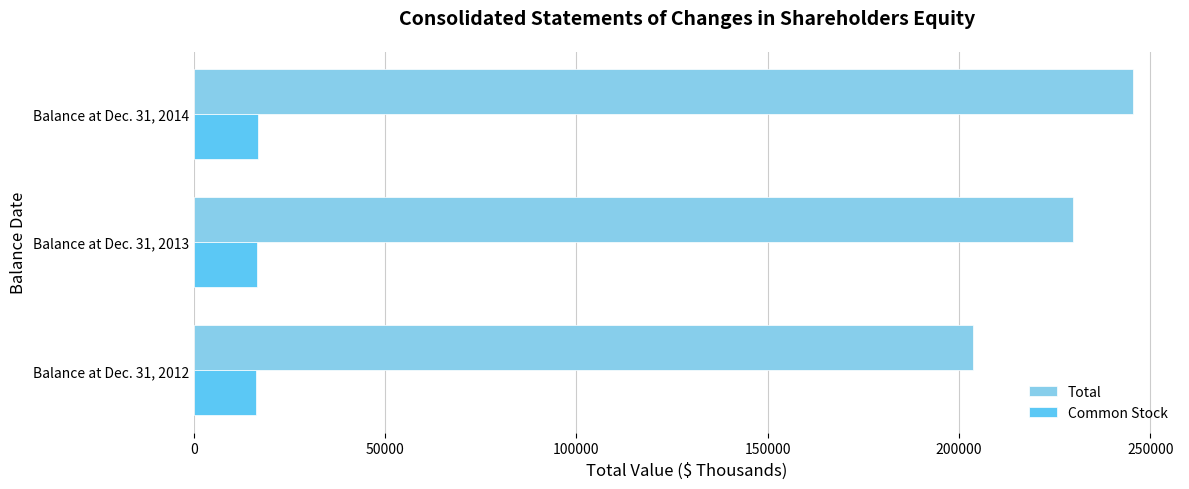

What is the difference between the second highest and minimum values in the Total series?

26334